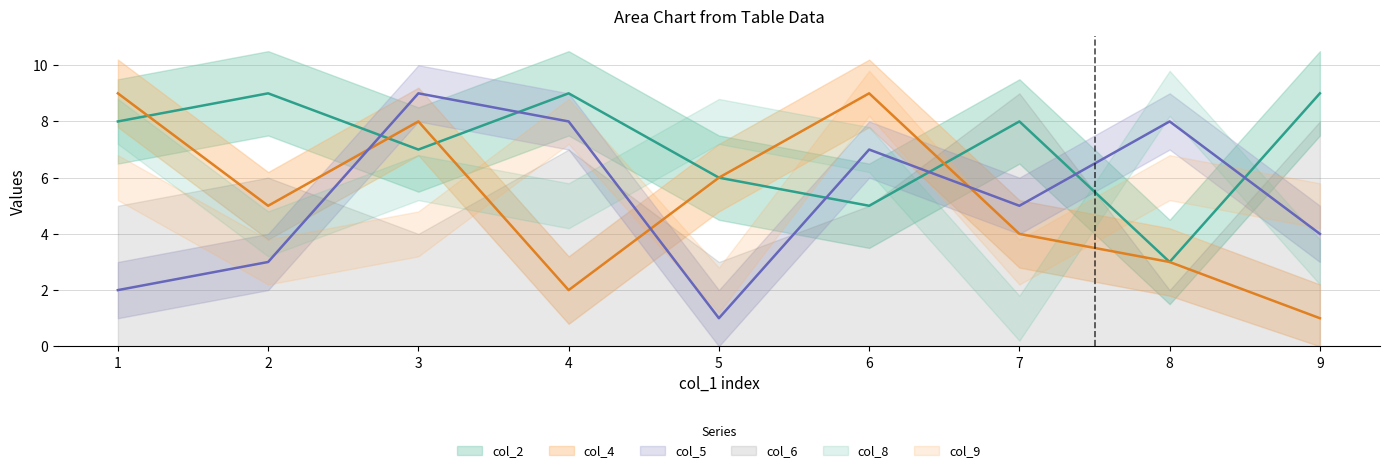

Which category has the highest value across all series?

2